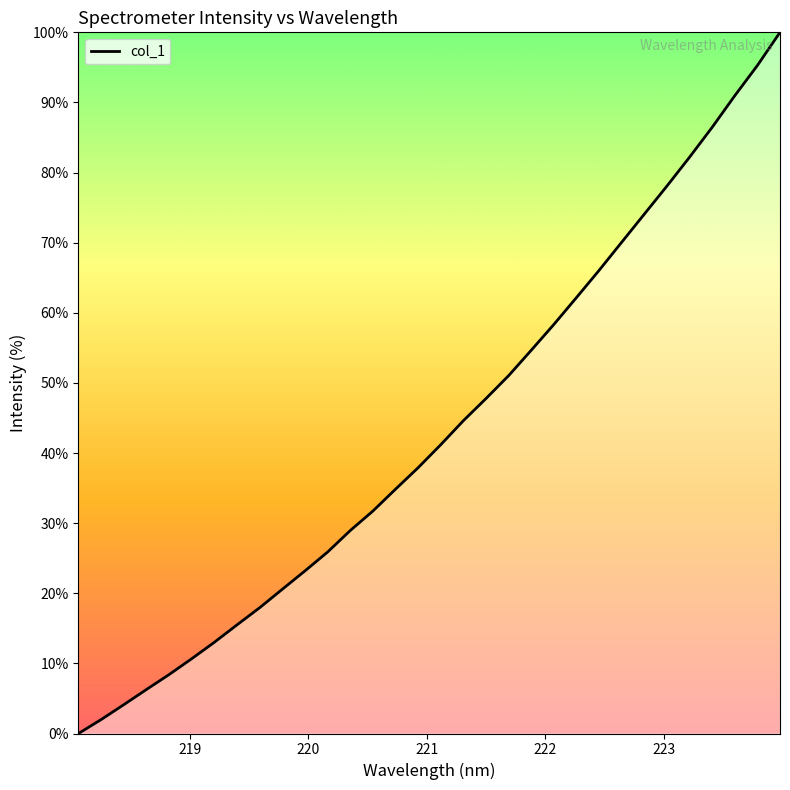

What is the greatest value displayed?

100.0